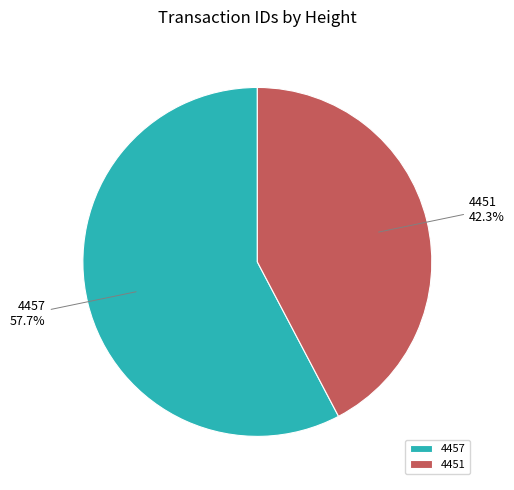

Approximately how many times larger is the value at 4457 compared to 4451?

1.4